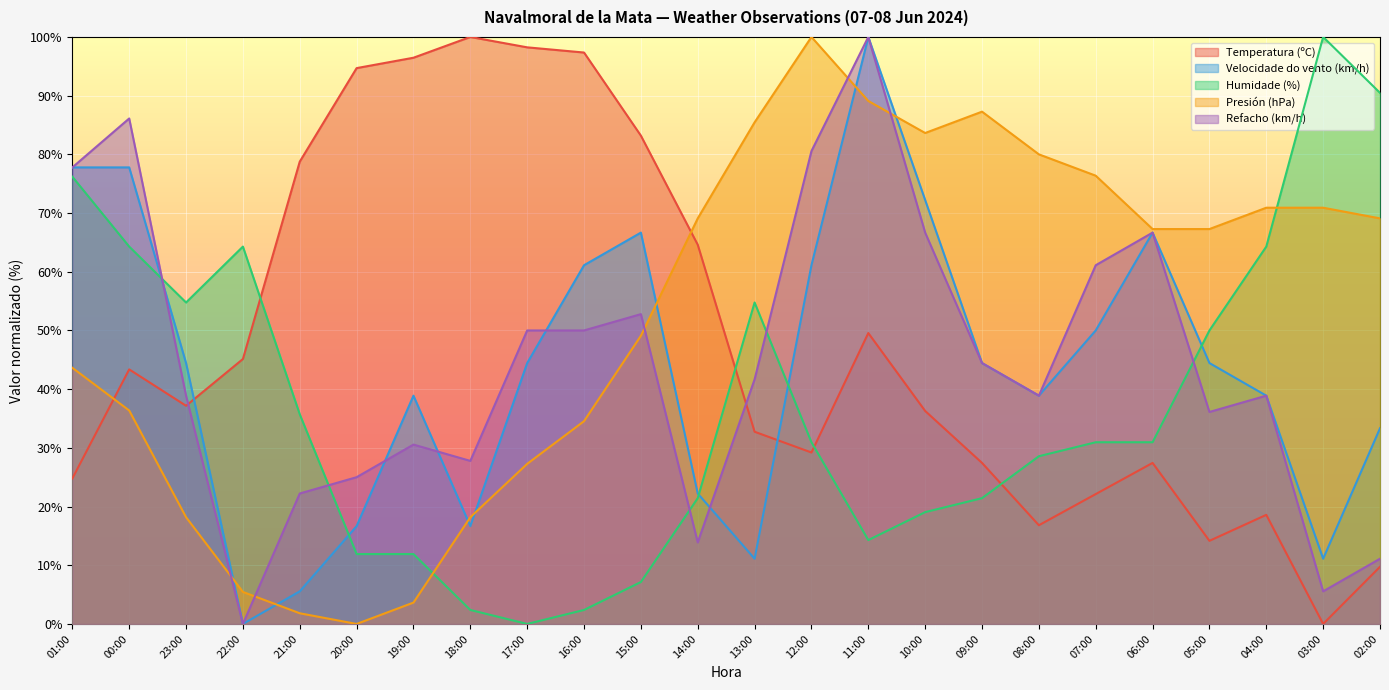

Reading left to right, extract all data points from this chart.

Temperatura (ºC): 24.8	43.4	37.2	45.1	78.8	94.7	96.5	100.0	98.2	97.3	83.2	64.6	32.7	29.2	49.6	36.3	27.4	16.8	22.1	27.4	14.2	18.6	0.0	9.7
Velocidade do vento (km/h): 77.8	77.8	44.4	0.0	5.6	16.7	38.9	16.7	44.4	61.1	66.7	22.2	11.1	61.1	100.0	72.2	44.4	38.9	50.0	66.7	44.4	38.9	11.1	33.3
Humidade (%): 76.2	64.3	54.8	64.3	35.7	11.9	11.9	2.4	0.0	2.4	7.1	21.4	54.8	31.0	14.3	19.0	21.4	28.6	31.0	31.0	50.0	64.3	100.0	90.5
Presión (hPa): 43.6	36.4	18.2	5.5	1.8	0.0	3.6	18.2	27.3	34.5	49.1	69.1	85.5	100.0	89.1	83.6	87.3	80.0	76.4	67.3	67.3	70.9	70.9	69.1
Refacho (km/h): 77.8	86.1	38.9	0.0	22.2	25.0	30.6	27.8	50.0	50.0	52.8	13.9	41.7	80.6	100.0	66.7	44.4	38.9	61.1	66.7	36.1	38.9	5.6	11.1